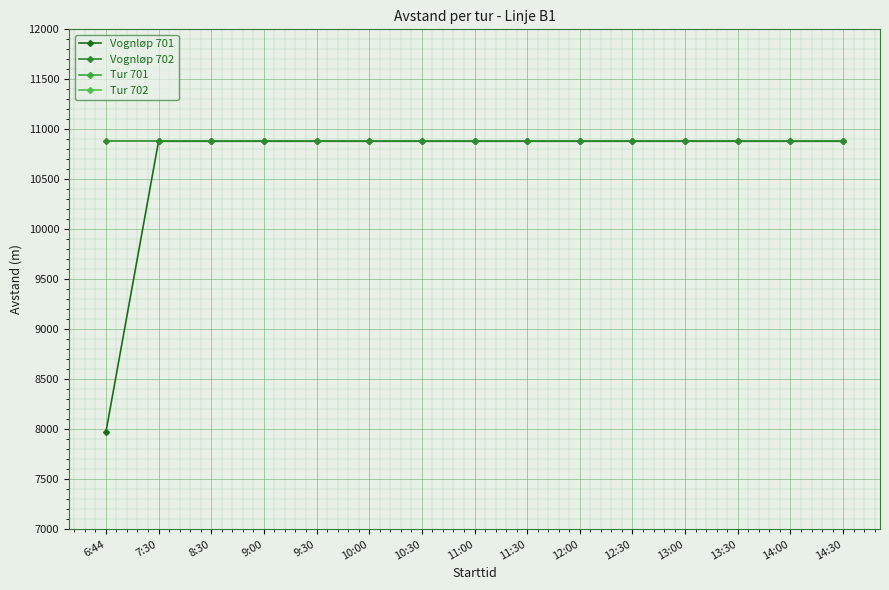

List the series in order of their peak value, lowest first.

Tur 701, Tur 702, Vognløp 701, Vognløp 702